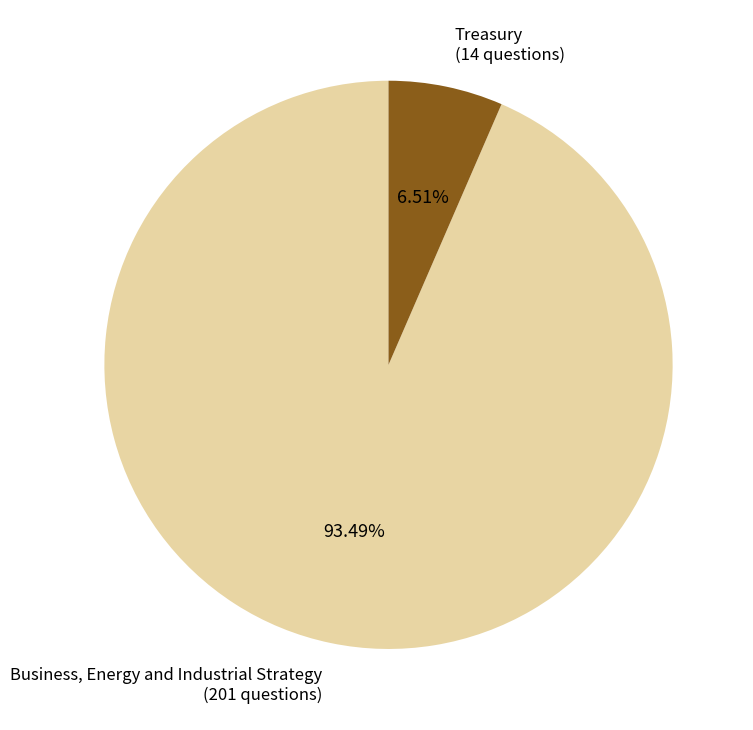

To the nearest percent, what is the difference between the largest and smallest slice percentages?

87%